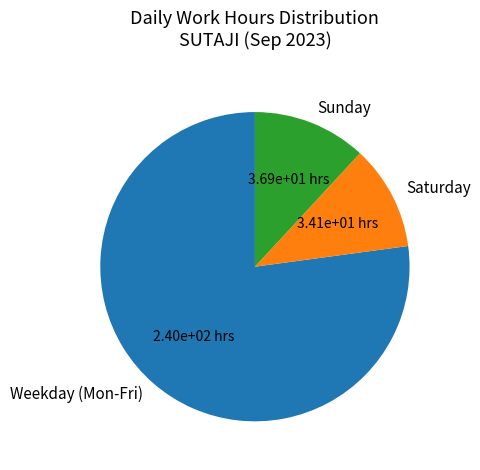

Is there a majority slice in this chart?

Yes